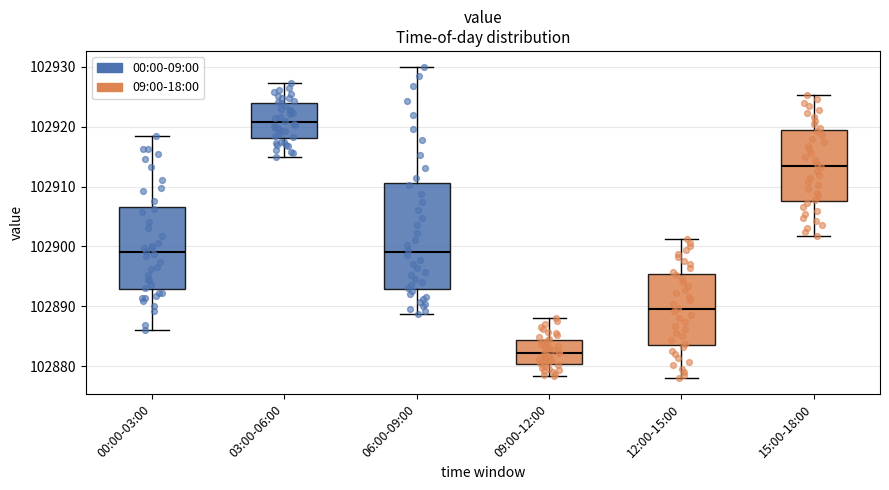

Reading left to right, read every box against the y-axis: the position of its median line, the range the box covers, and the ends of its whiskers. The values are not printed on the chart, so give them approximately, as read against the axis.

00:00-03:00: median 102899, box 102893 to 102907, whiskers 102886 to 102918
03:00-06:00: median 102921, box 102918 to 102924, whiskers 102915 to 102927
06:00-09:00: median 102899, box 102893 to 102911, whiskers 102889 to 102930
09:00-12:00: median 102882, box 102880 to 102884, whiskers 102878 to 102888
12:00-15:00: median 102890, box 102884 to 102895, whiskers 102878 to 102901
15:00-18:00: median 102914, box 102908 to 102919, whiskers 102902 to 102925